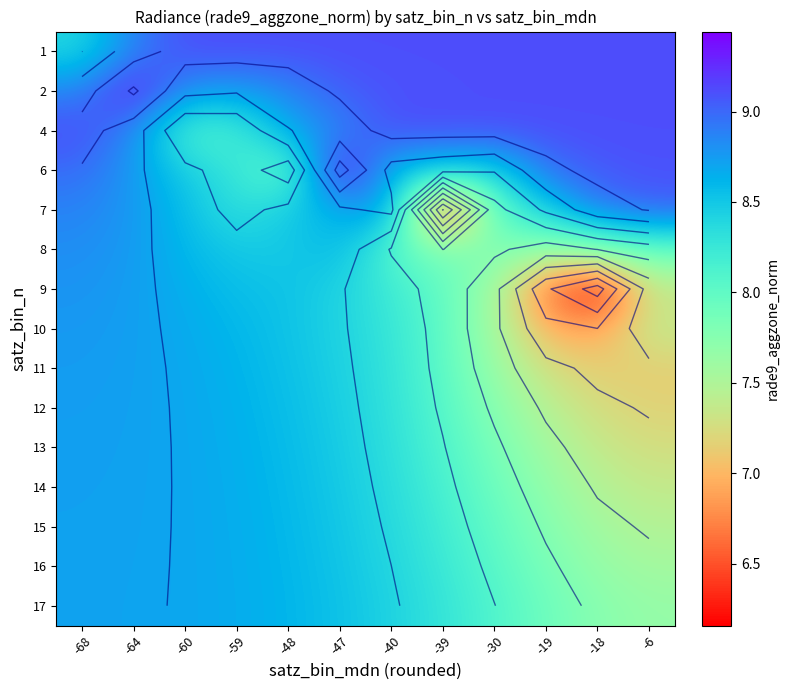

What is the average value of the 14 series?

8.2